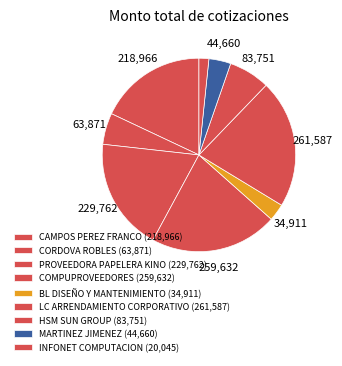

To the nearest percent, what is the average slice percentage?

11%